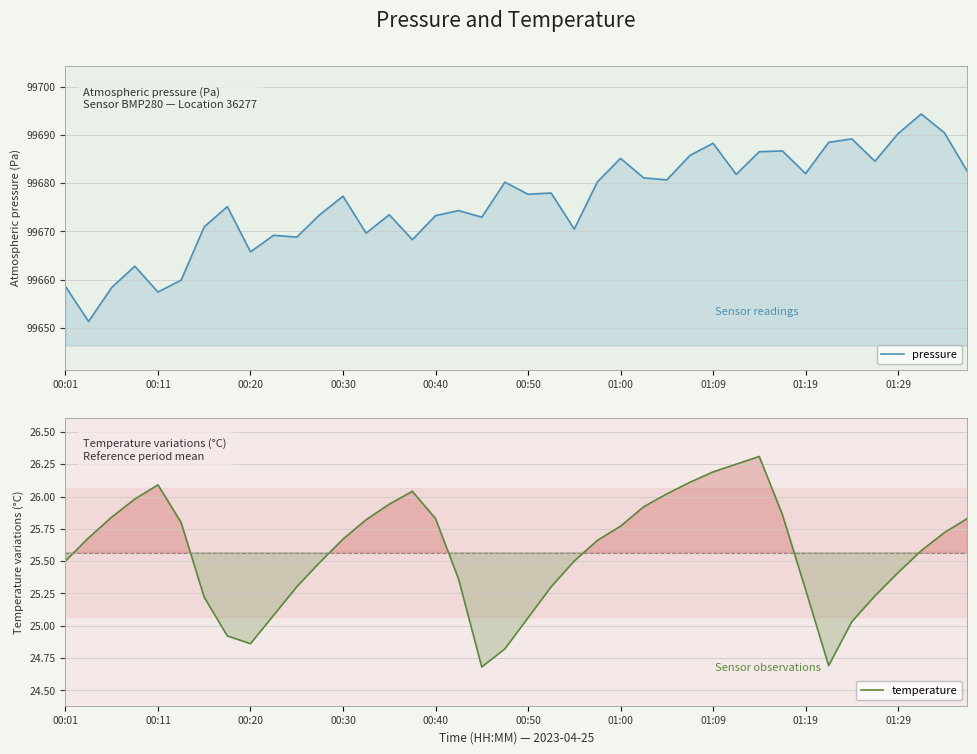

How many data points does each series have?

40